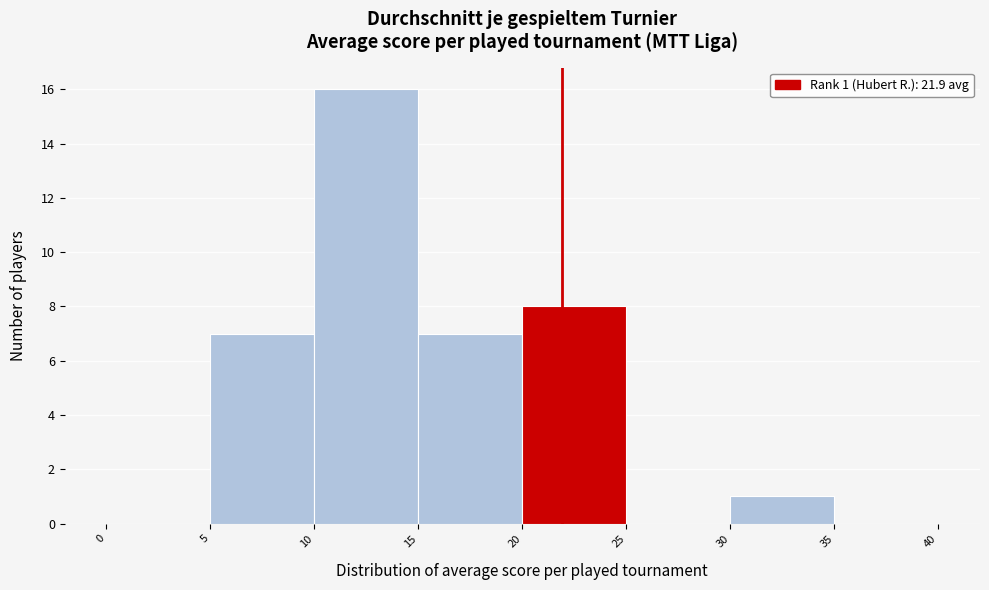

Which range on the x-axis has the tallest bar?

10 to 15